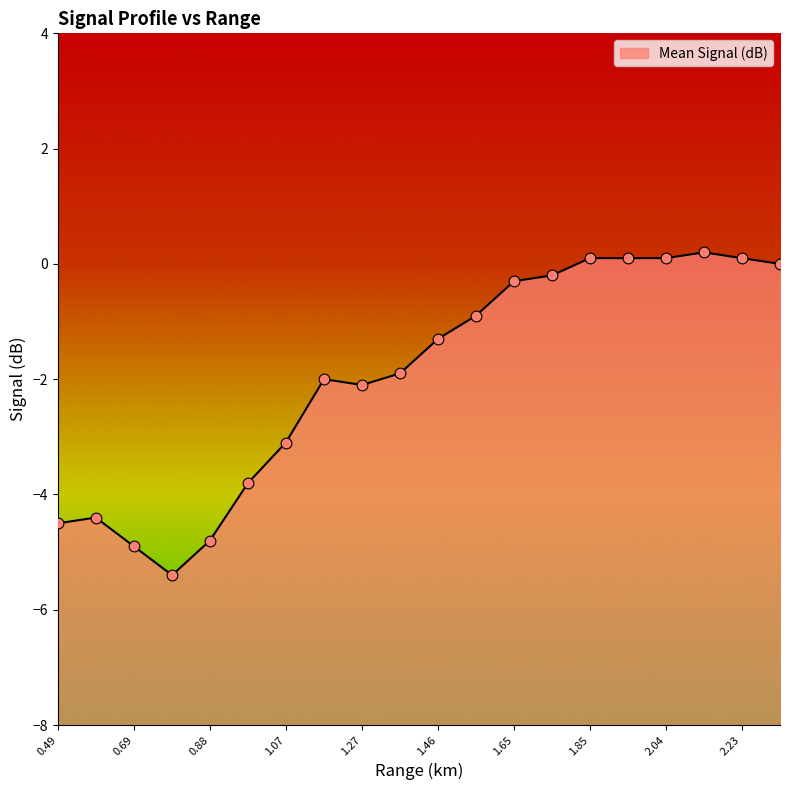

Between 2.136 and 1.460, which is larger?

2.136